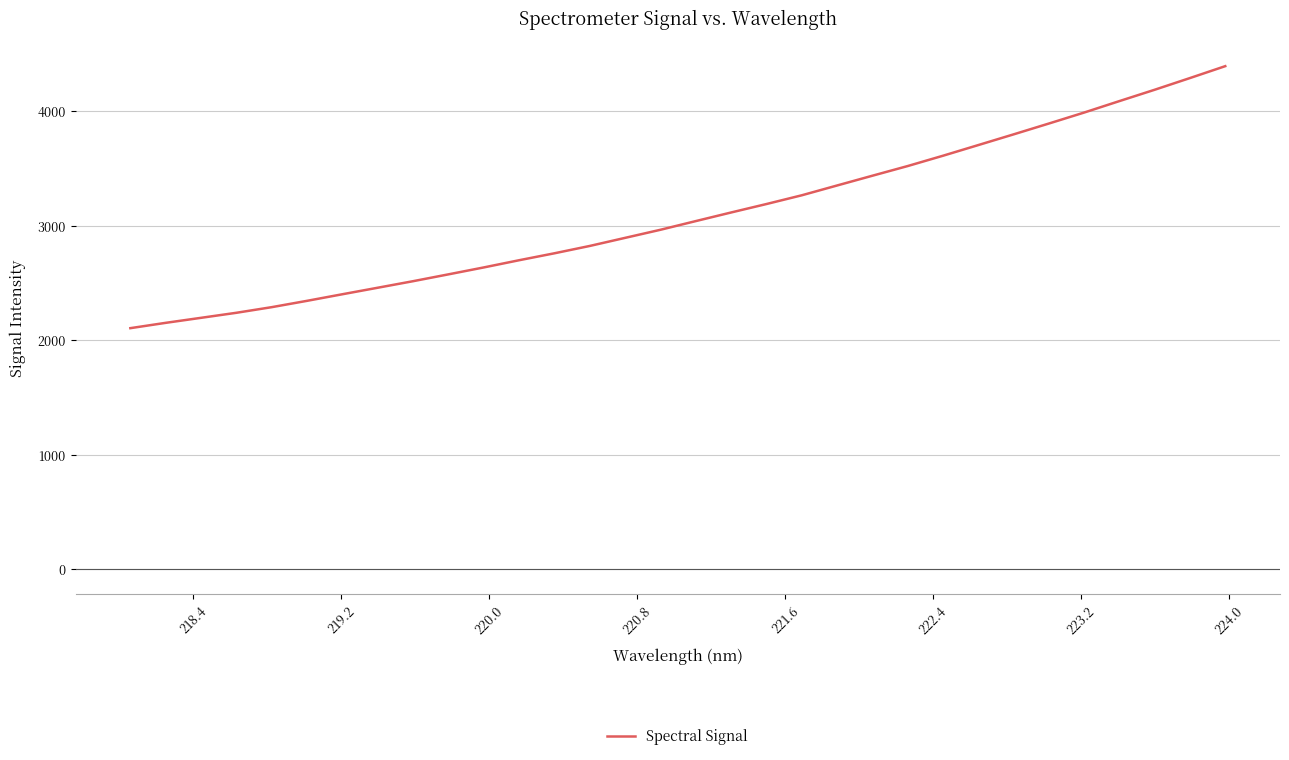

What is the minimum value shown in the chart?

2104.4